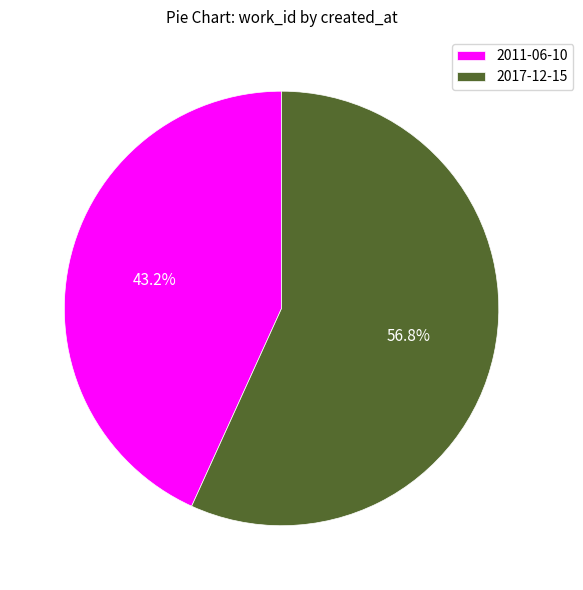

Does 2011-06-10 represent more than half of the total?

No